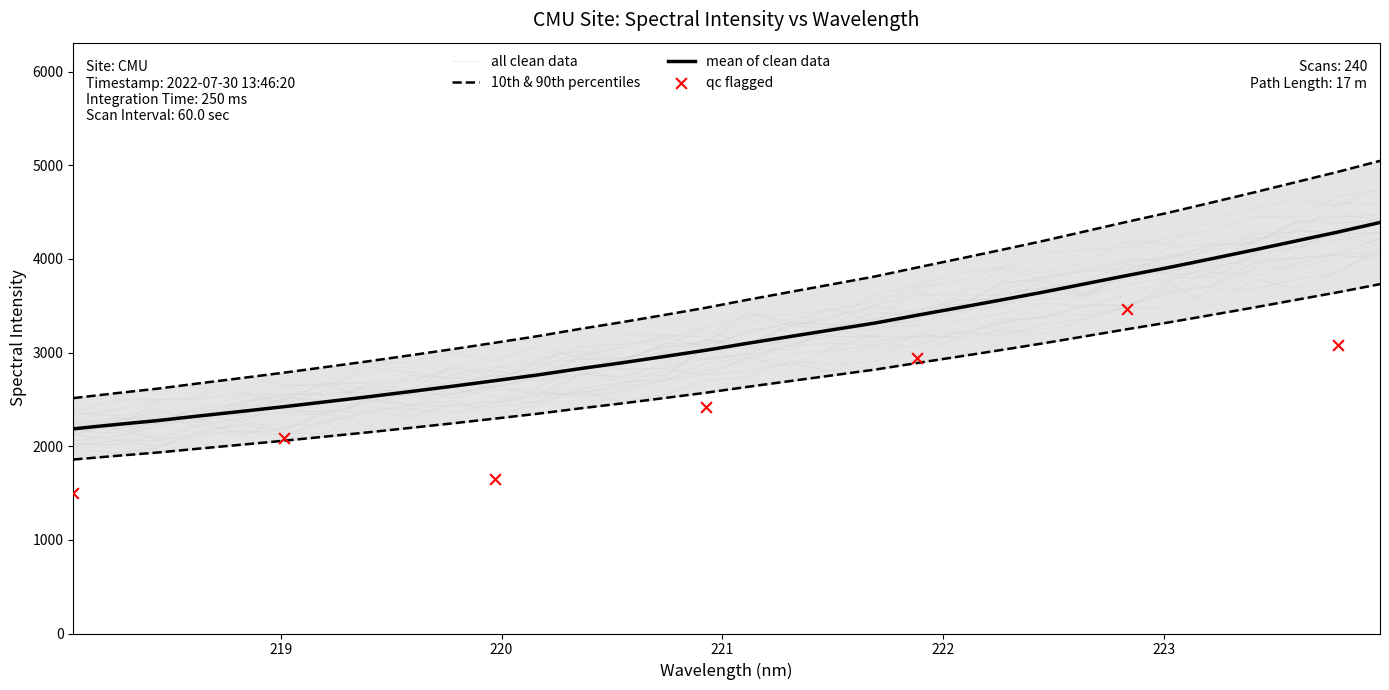

What is the change in value from 219.7801 to 223.7895?

+1893.2